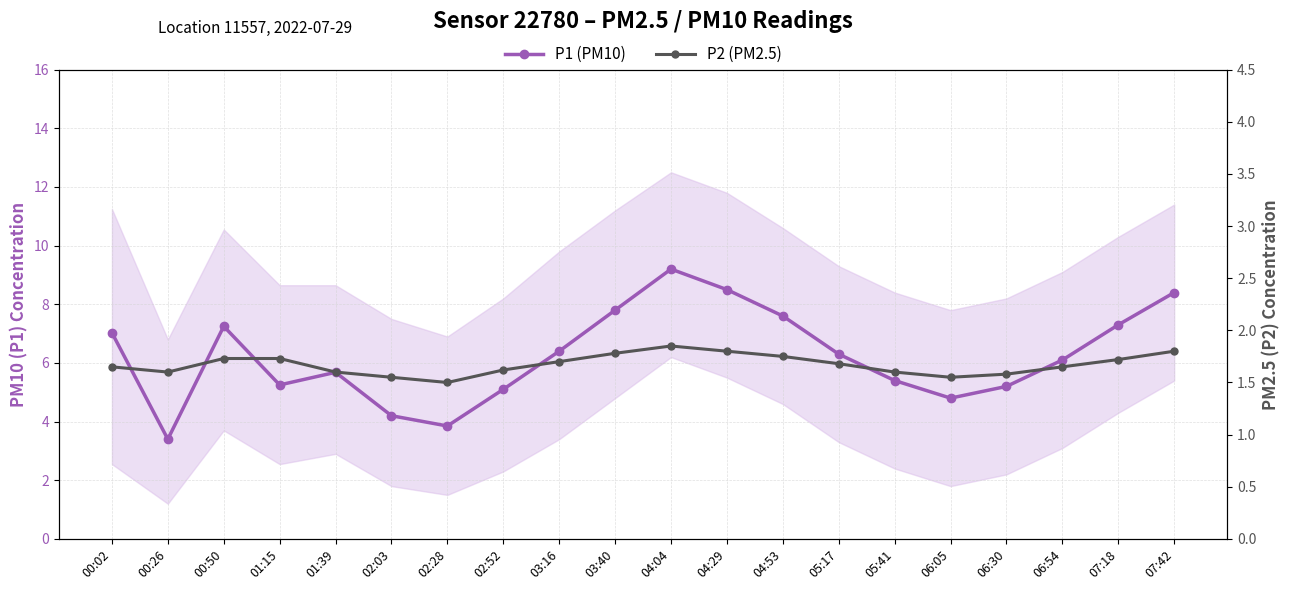

What are all the series names shown in the legend?

P1 (PM10), P2 (PM2.5)